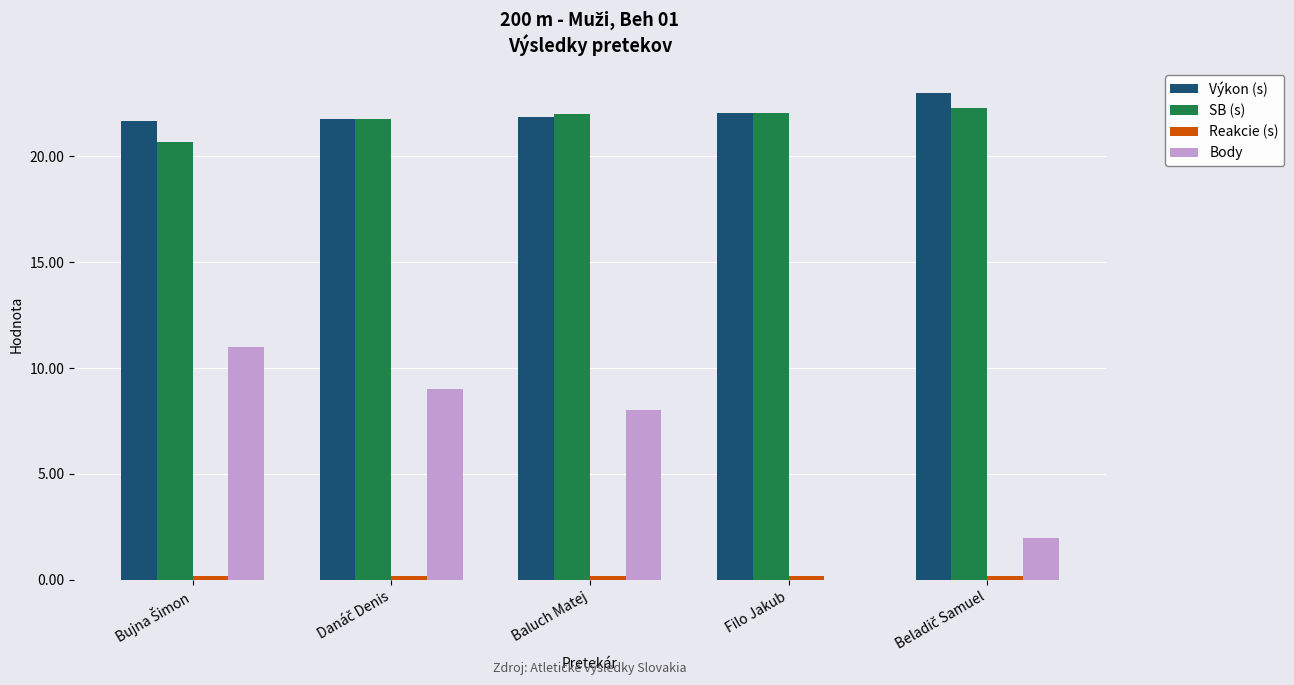

Is it true that Body equals 2.1 at Baluch Matej?

False